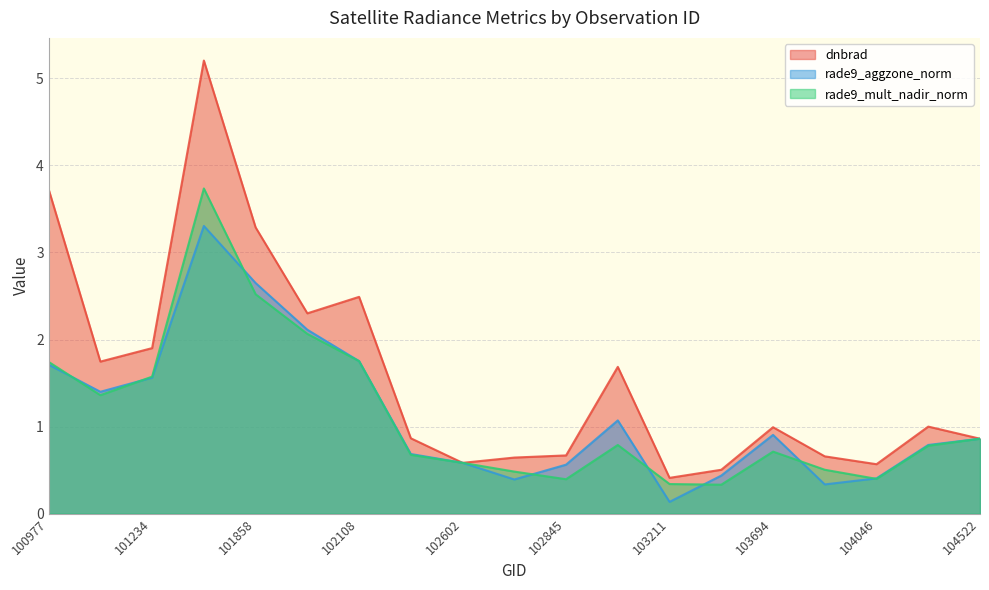

What is the sum of all dnbrad values?

30.1